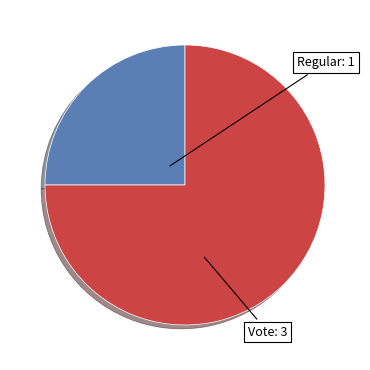

Is there any slice that represents more than half of the pie?

Yes